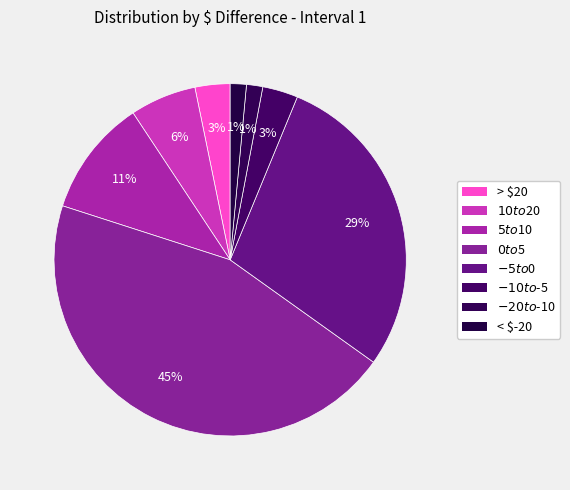

Is it true that < $-20 is 11% of the pie?

False